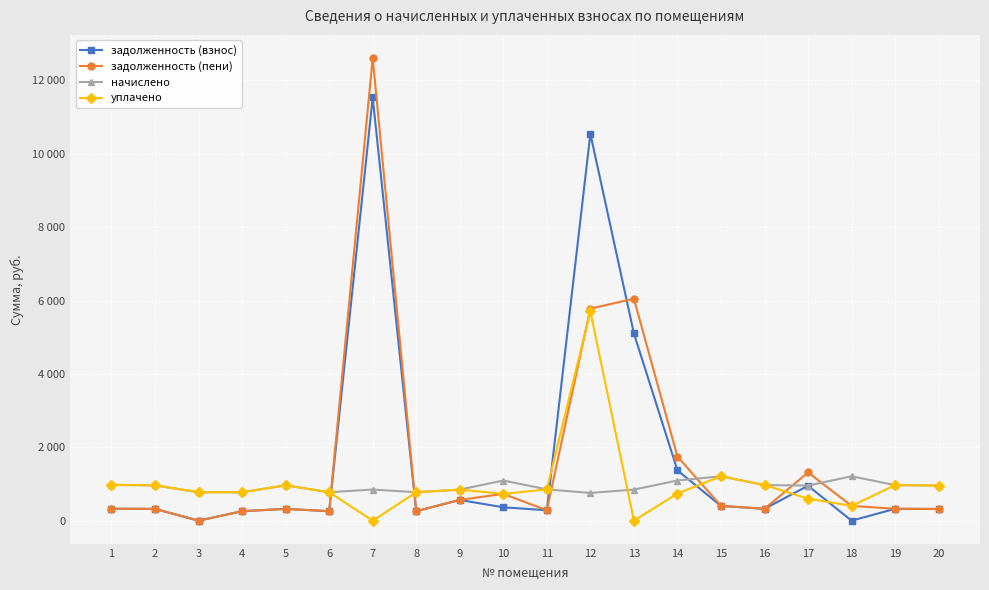

Does the chart have visible grid lines?

Yes